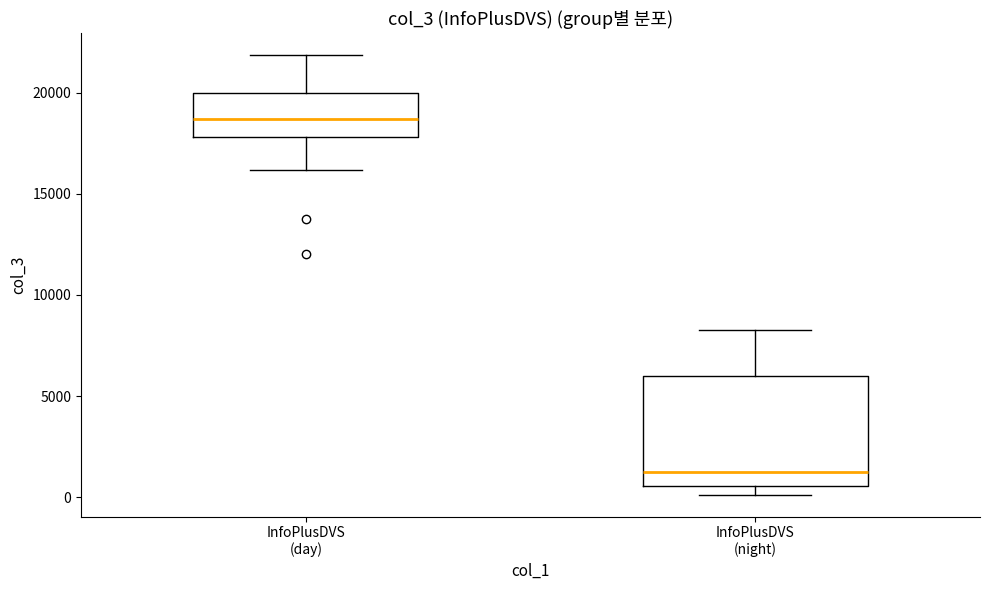

Which box has the lowest median line?

InfoPlusDVS (night)